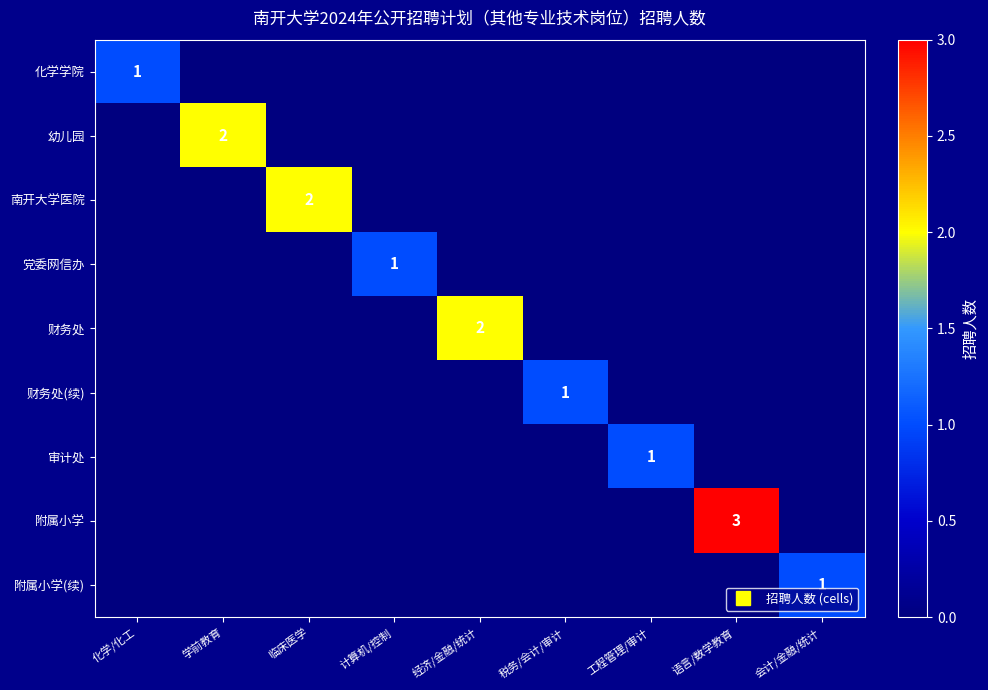

Between 学前教育 and 临床医学, which series saw the biggest shift?

幼儿园